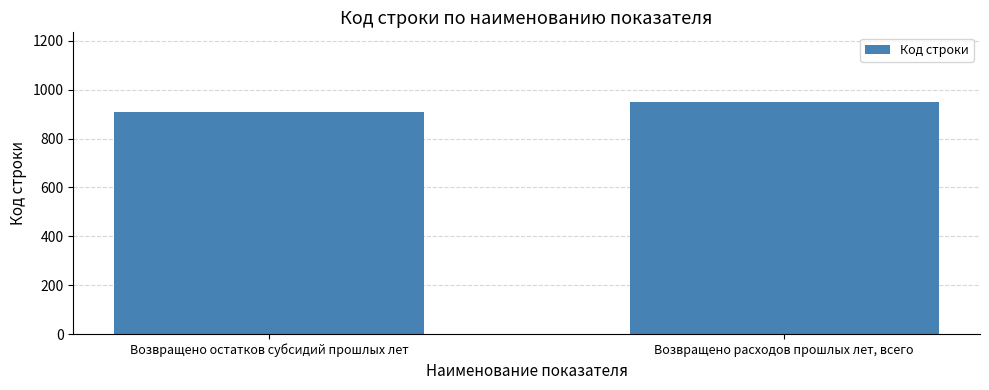

Are the bars grouped side by side (vs. stacked)?

No